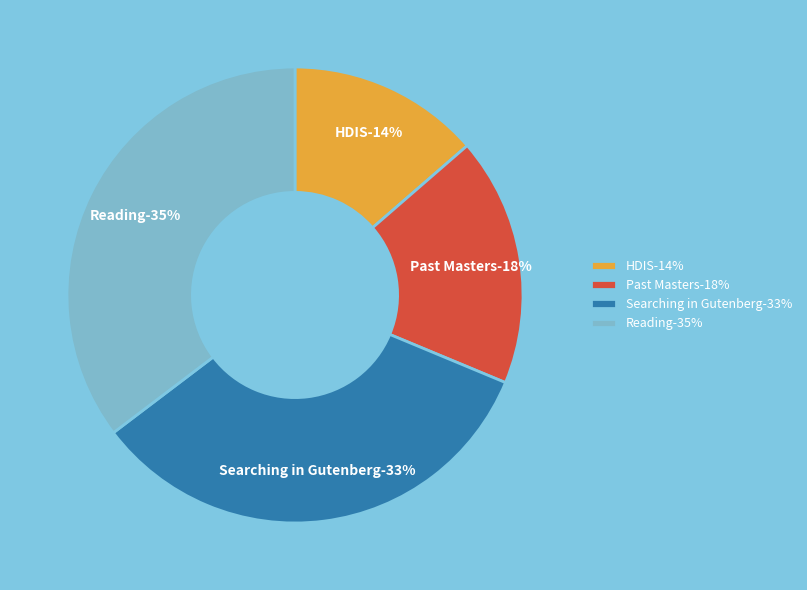

Which slice is the smallest?

HDIS (Poetry)